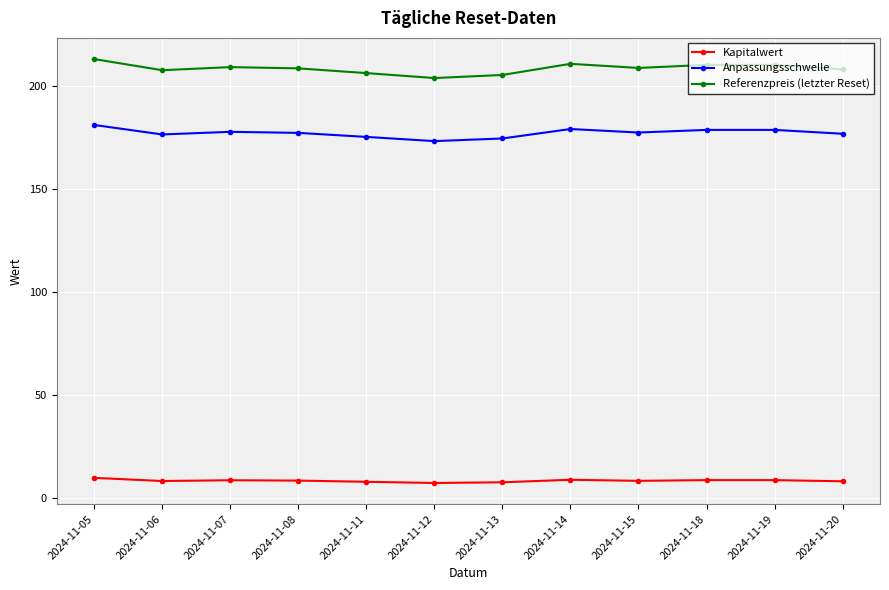

What is the total value across all series at 2024-11-15?

395.0